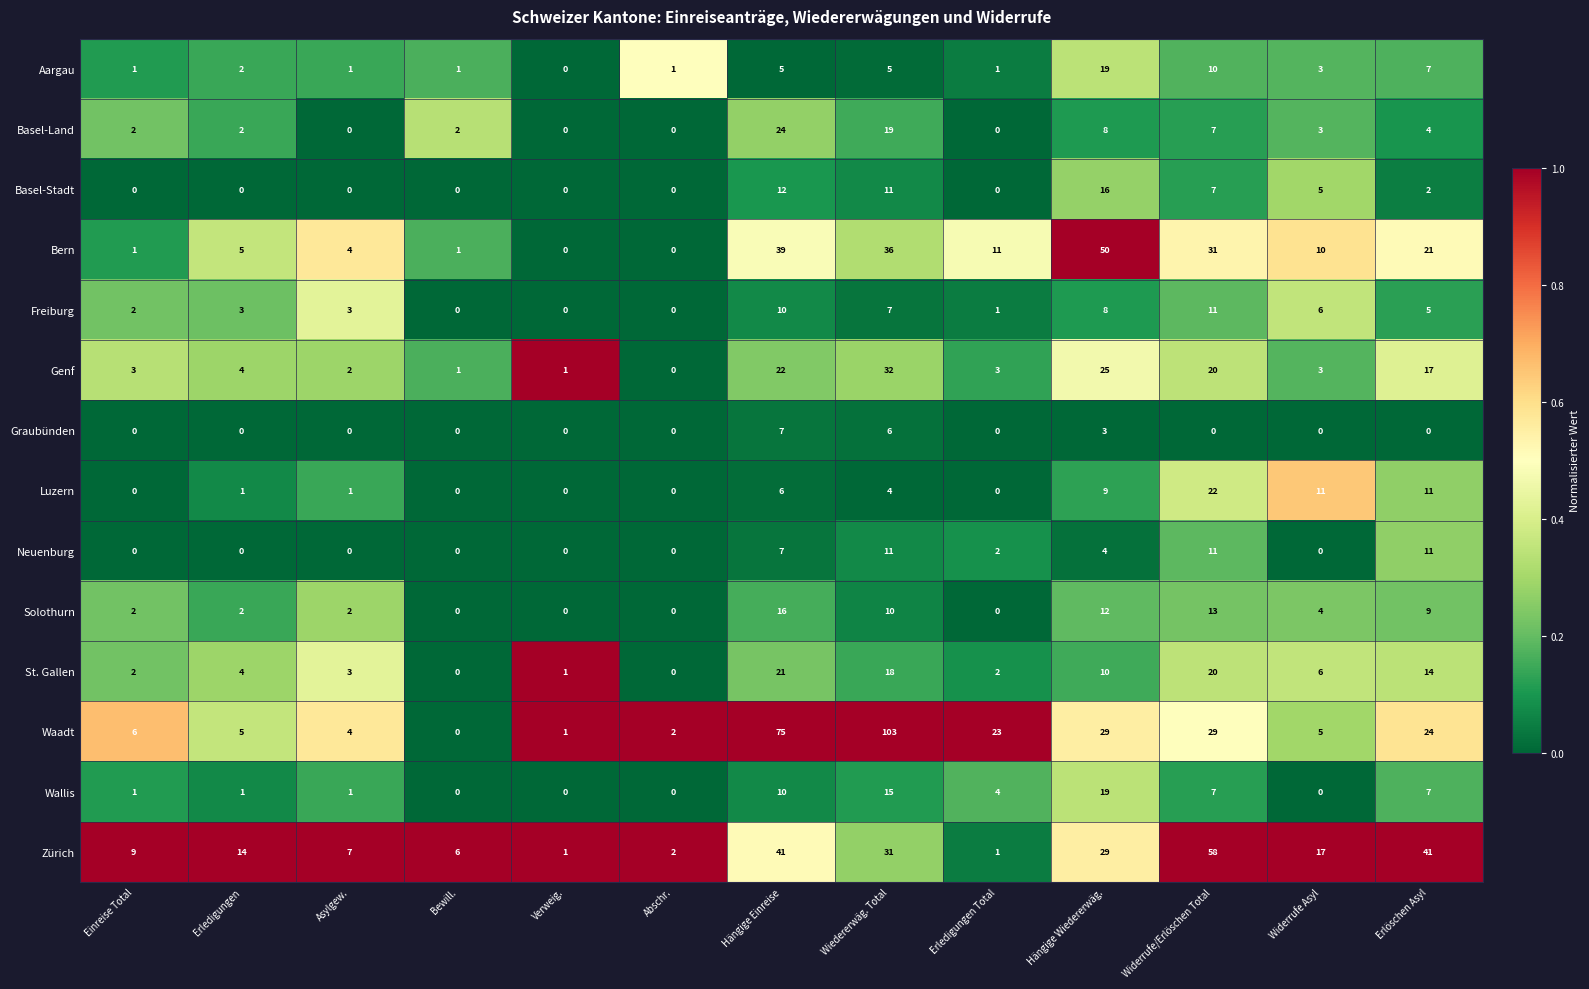

At which category is the sum across all series the highest?

Wiedererwäg. Total